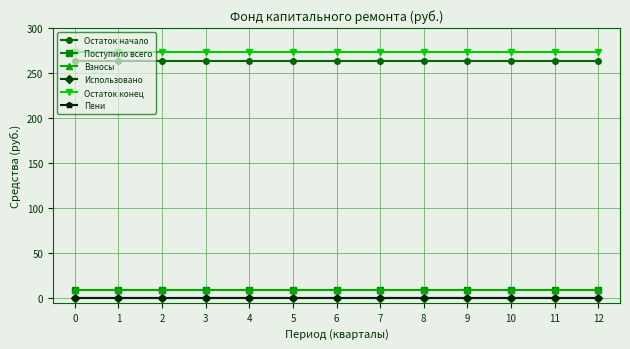

True or false: Поступило всего and Взносы intersect in this chart.

False